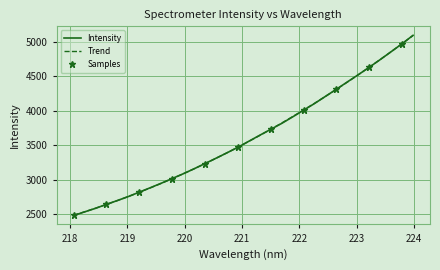

At which category does the chart reach its peak across all series?

223.9802